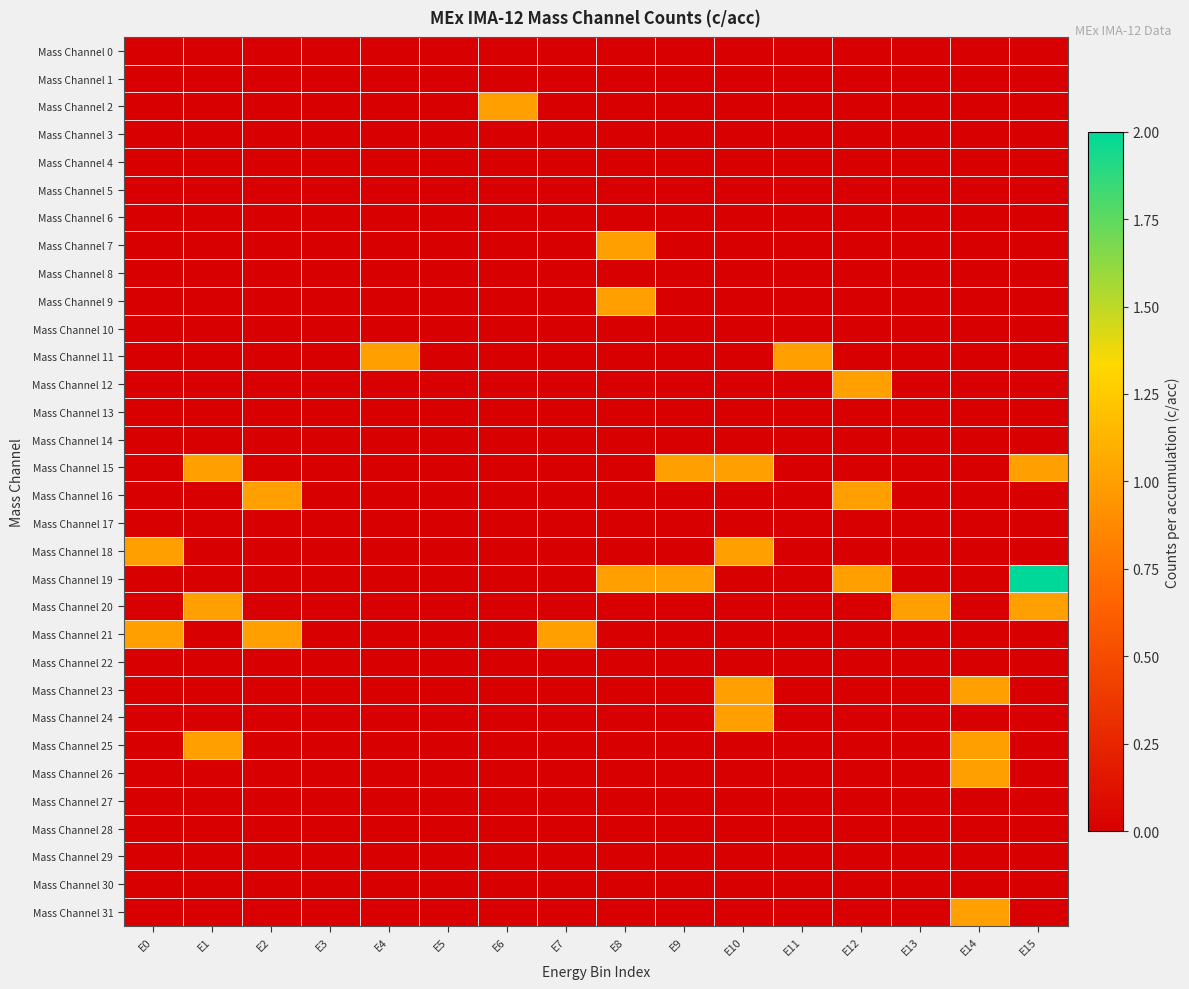

Which series has the largest range (max minus min)?

Mass Channel 19